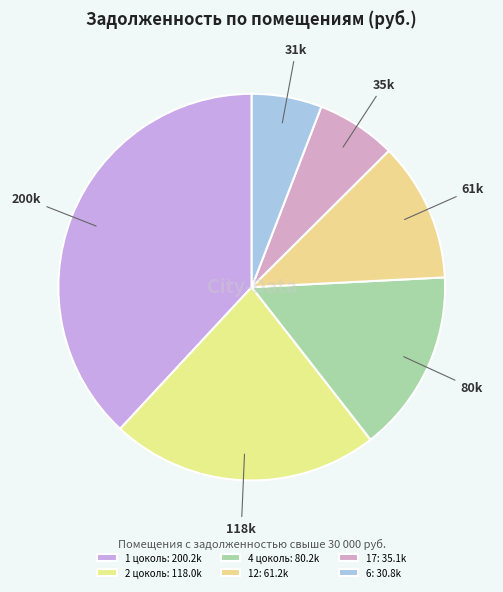

Is it true that 1 цоколь is 38% of the pie?

True